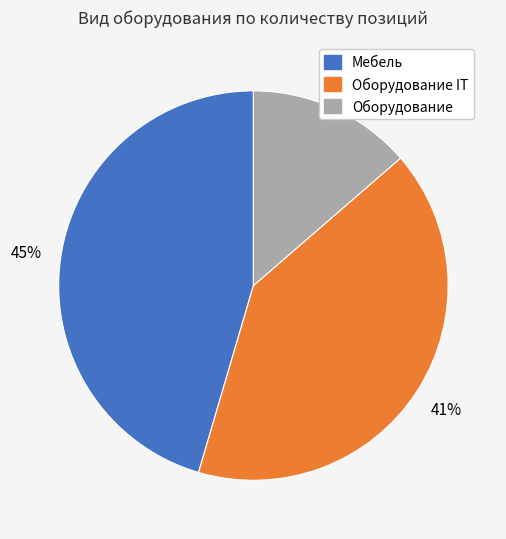

How many segments does this pie chart have?

3